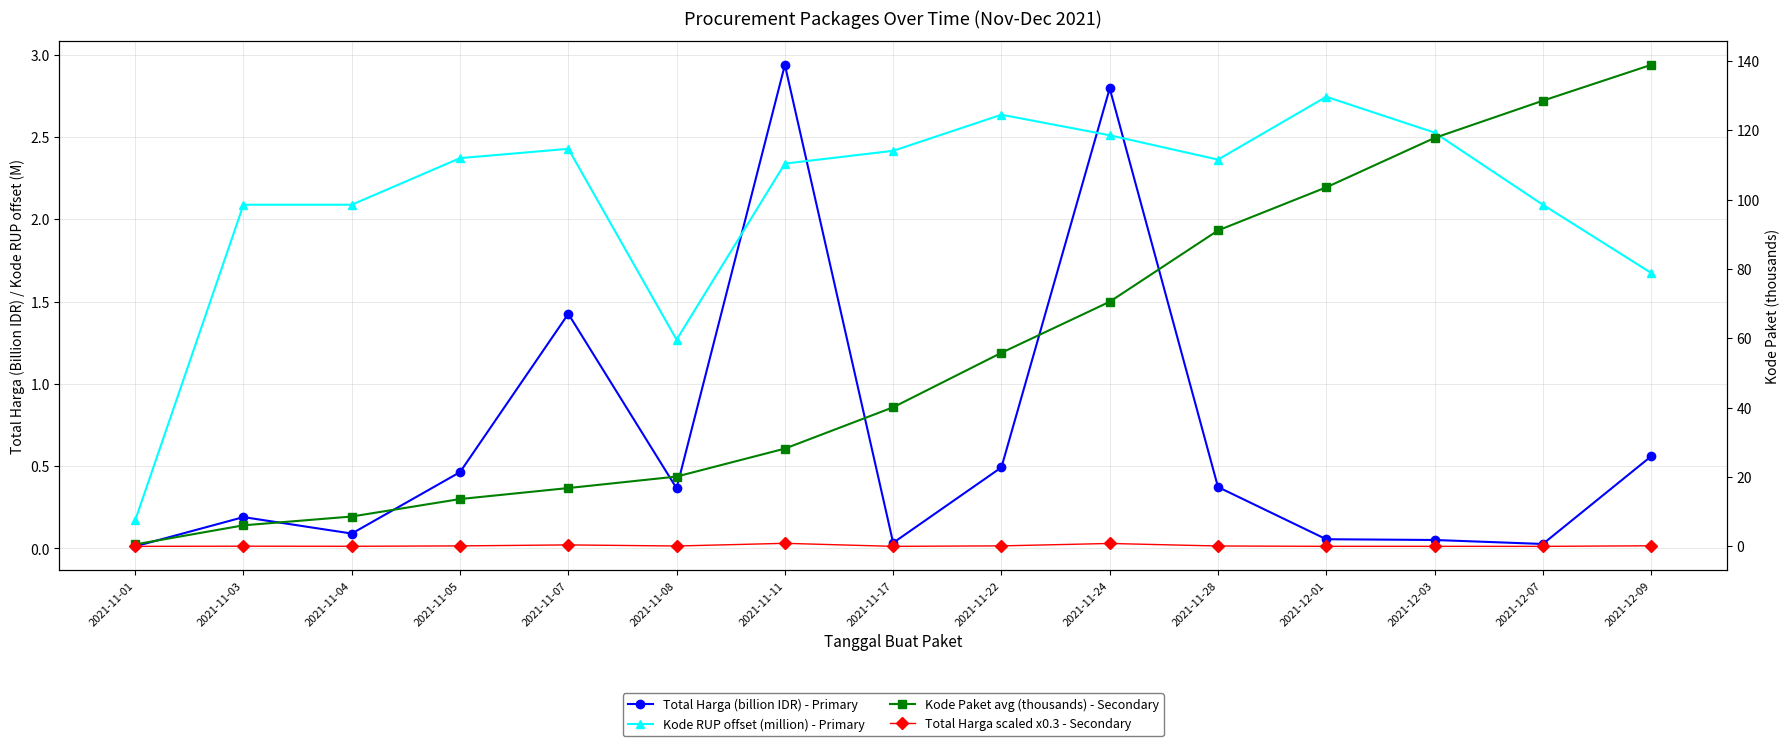

Which series has the largest total across all categories?

Kode Paket avg (thousands) - Secondary